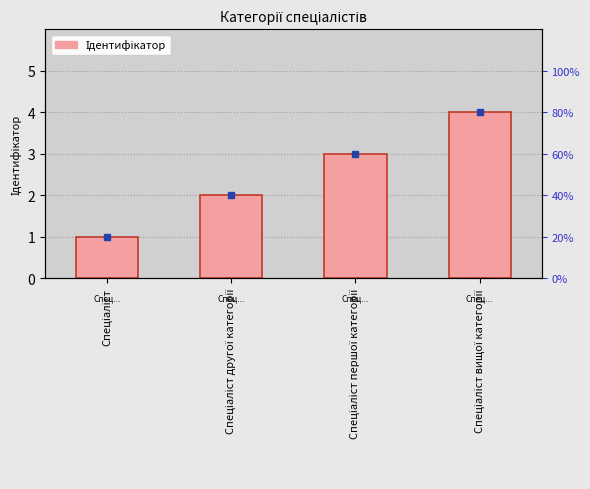

Reading left to right, extract all data points from this chart.

Спеціаліст=1	Спеціаліст другої категорії=2	Спеціаліст першої категорії=3	Спеціаліст вищої категорії=4